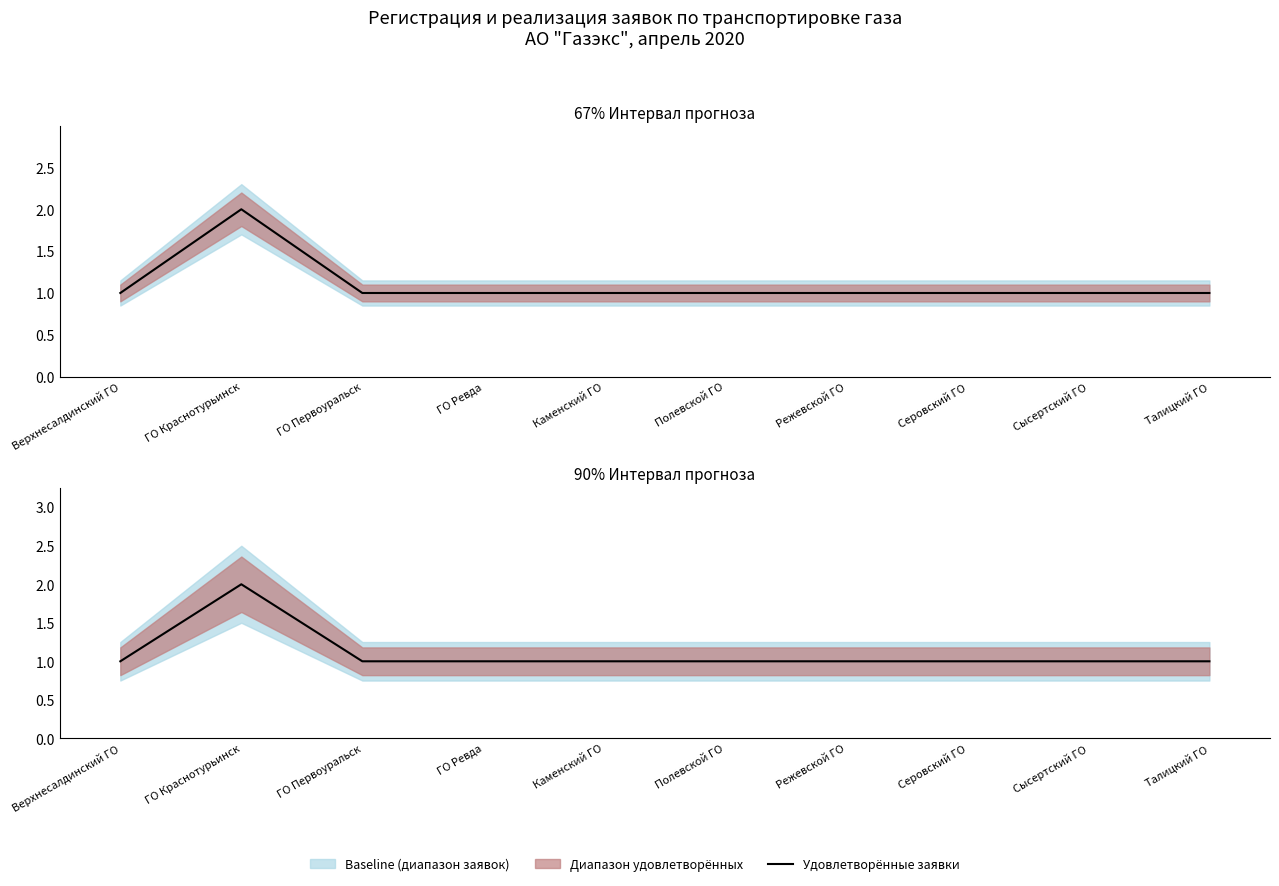

Reading left to right, list all the values displayed in this chart.

Верхнесалдинский ГО=1	ГО Краснотурьинск=2	ГО Первоуральск=1	ГО Ревда=1	Каменский ГО=1	Полевской ГО=1	Режевской ГО=1	Серовский ГО=1	Сысертский ГО=1	Талицкий ГО=1